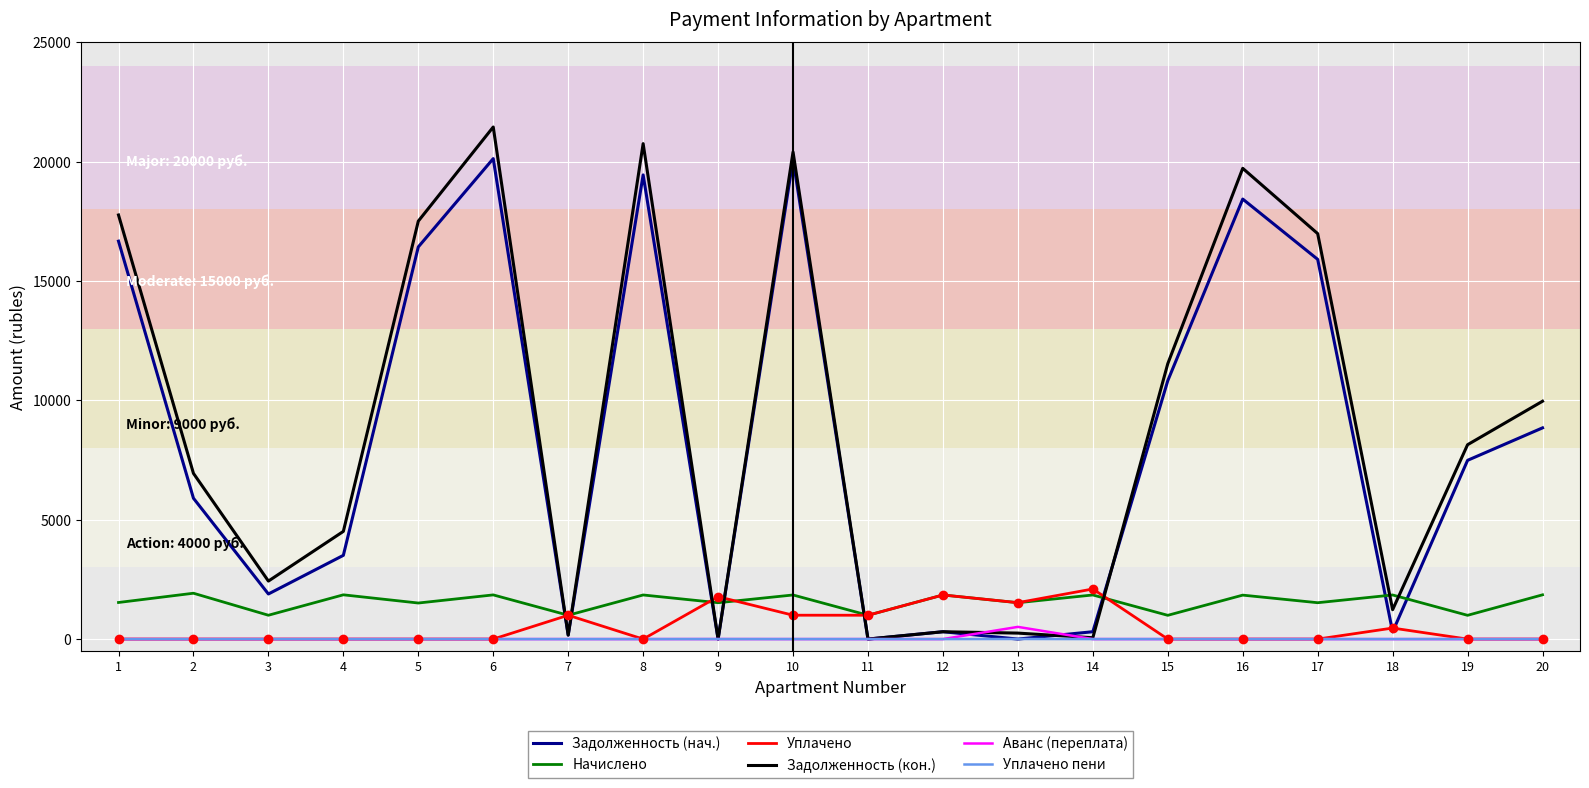

Does the chart display data point markers on the line(s)?

No